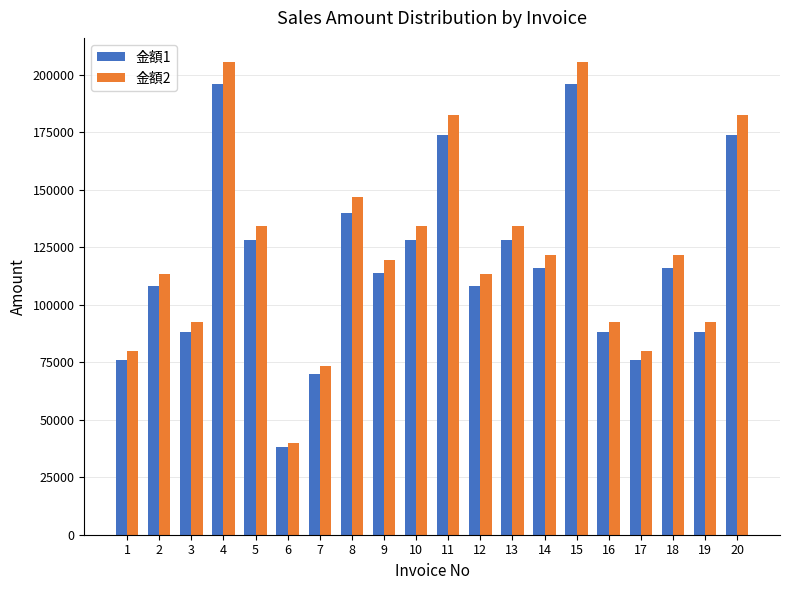

The 金額1 series shows 108000 at 2. True or false?

True